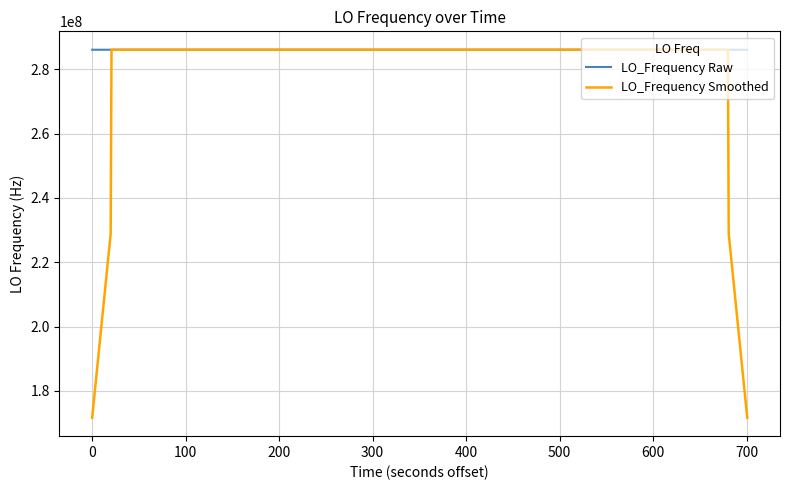

Which series has the widest spread of values?

LO_Frequency Smoothed